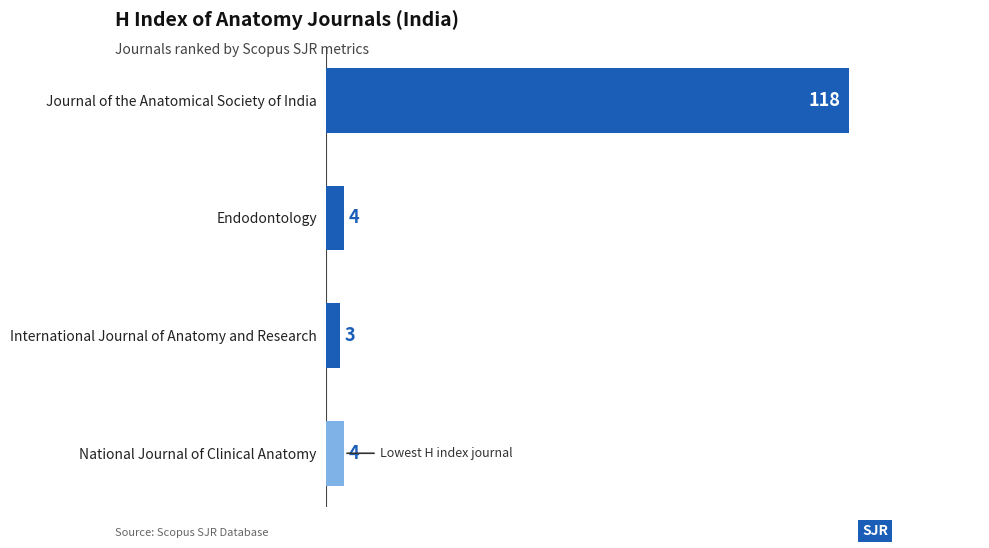

How many data points are less than 4?

1